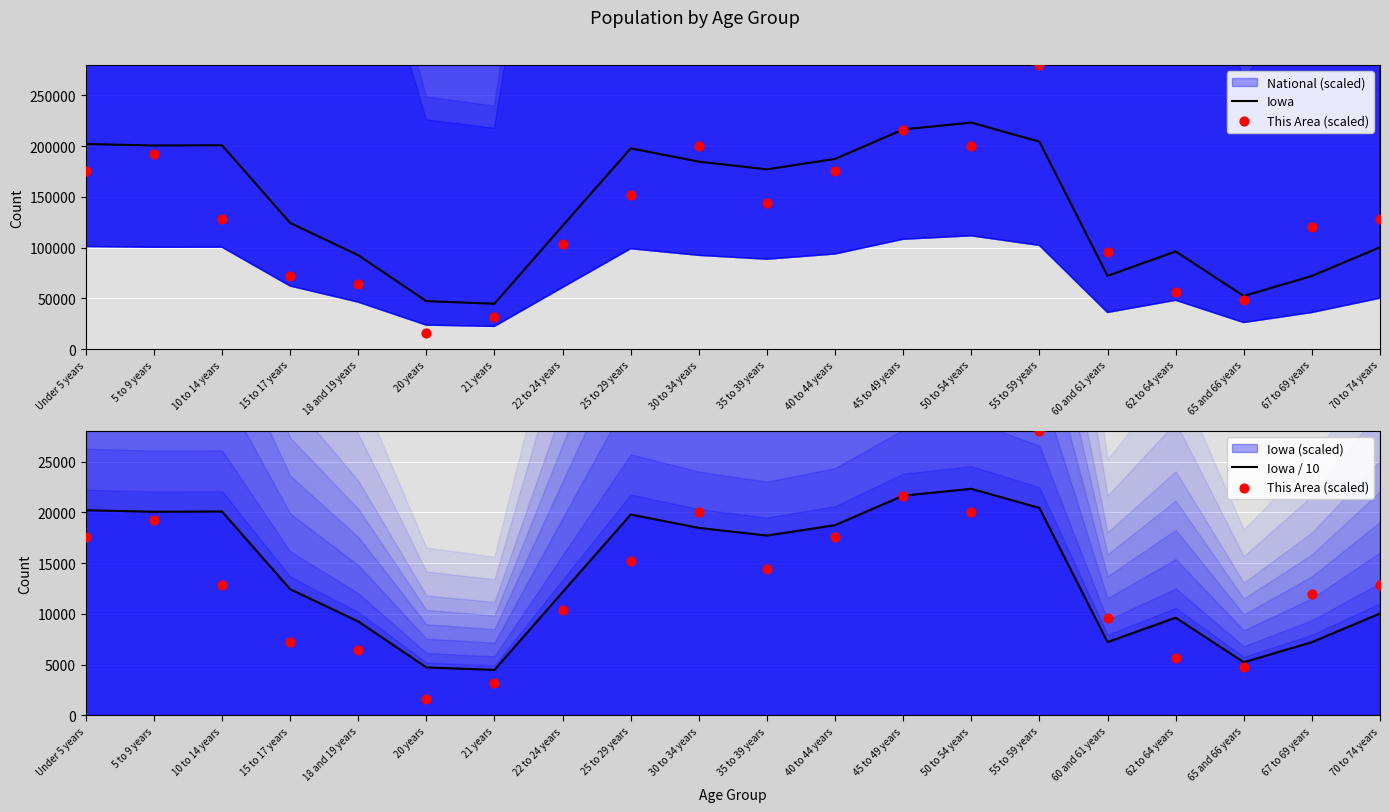

Is the value of Iowa / 10 at 70 to 74 years greater than the value of Iowa at 67 to 69 years?

No